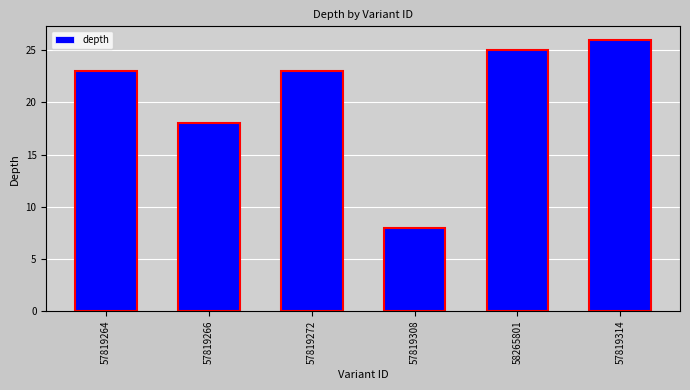

How many data points are above 23?

2